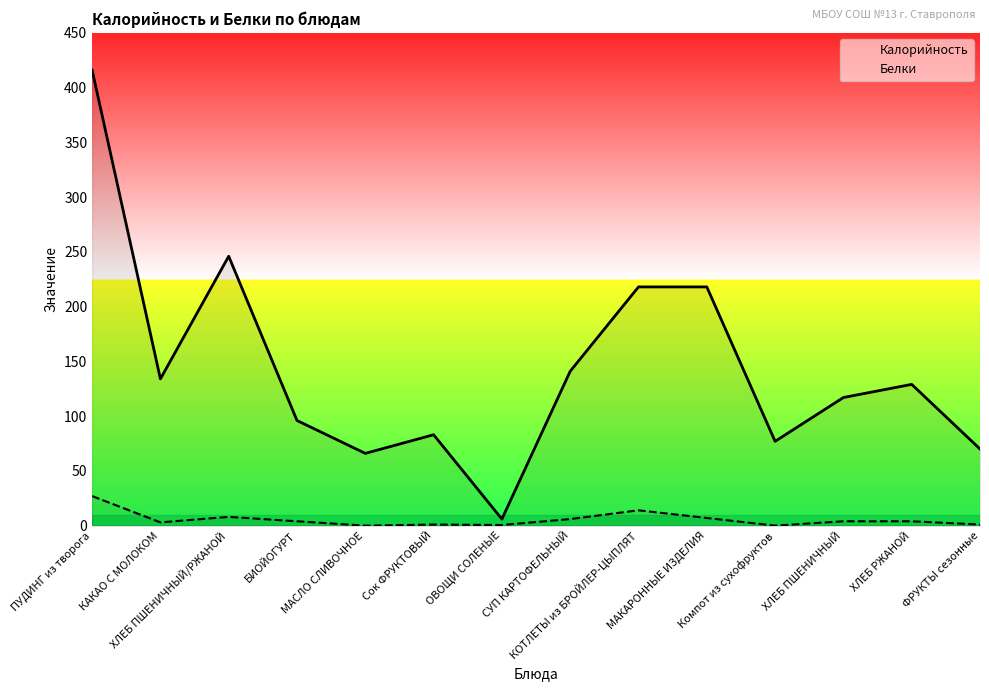

What is the difference between the maximum and minimum values in the Белки series?

27.0